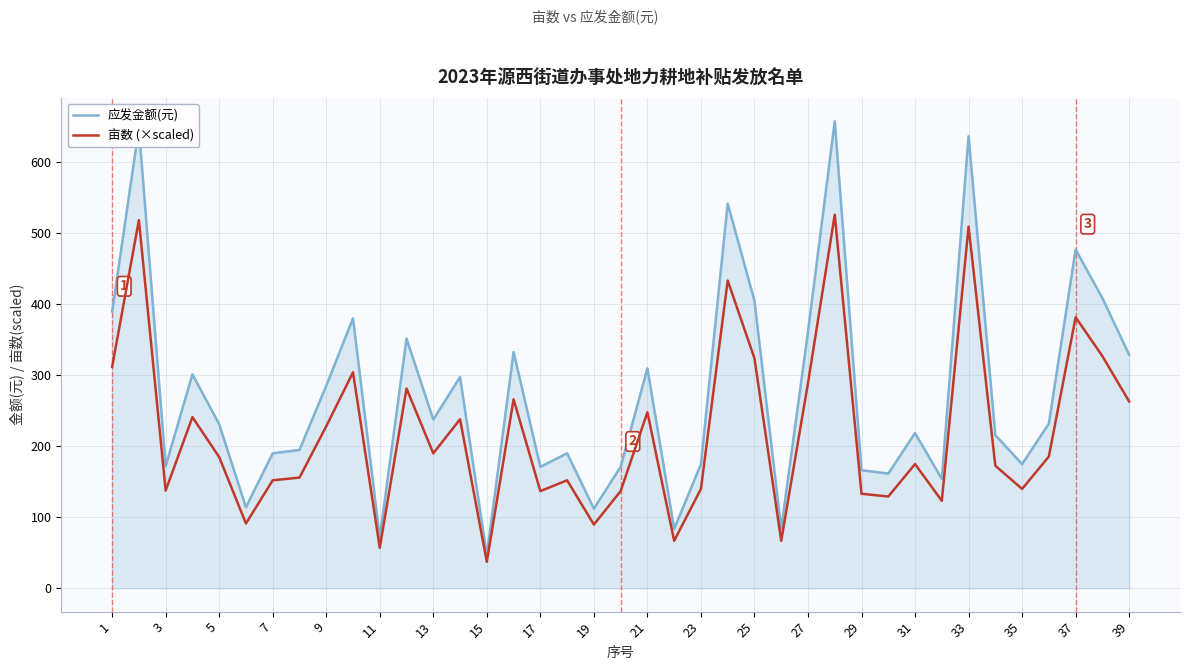

What is the greatest value displayed?

657.4